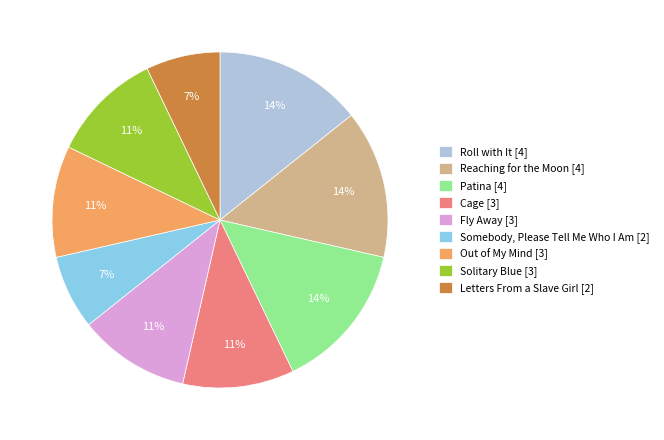

To the nearest percent, what percentage of the pie is Solitary Blue?

11%